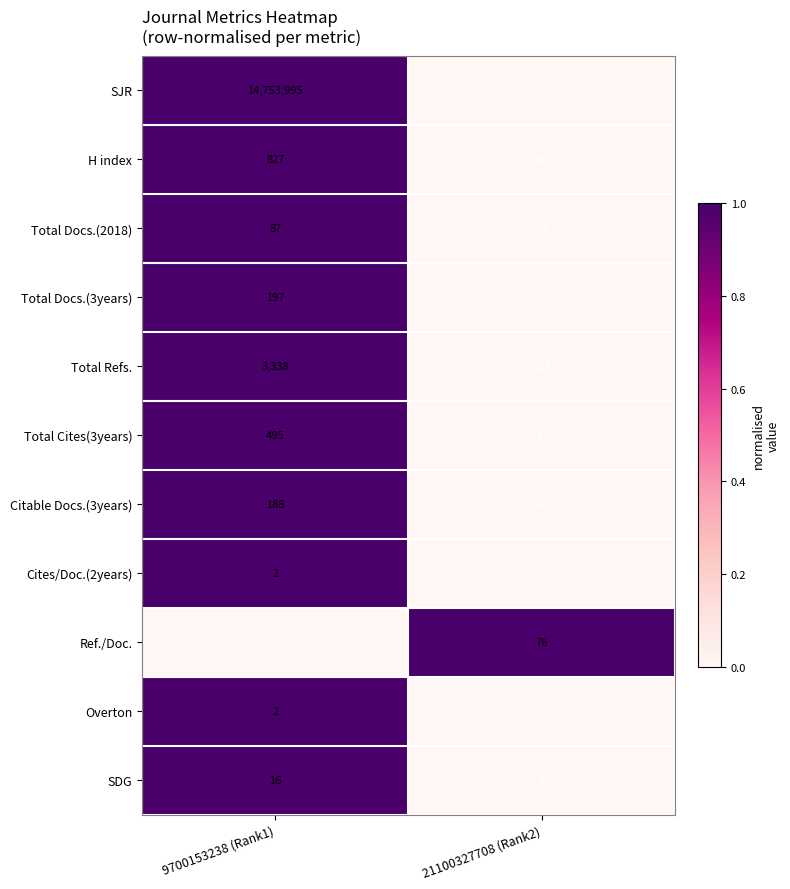

What is the sum of all Citable Docs.(3years) values?

230